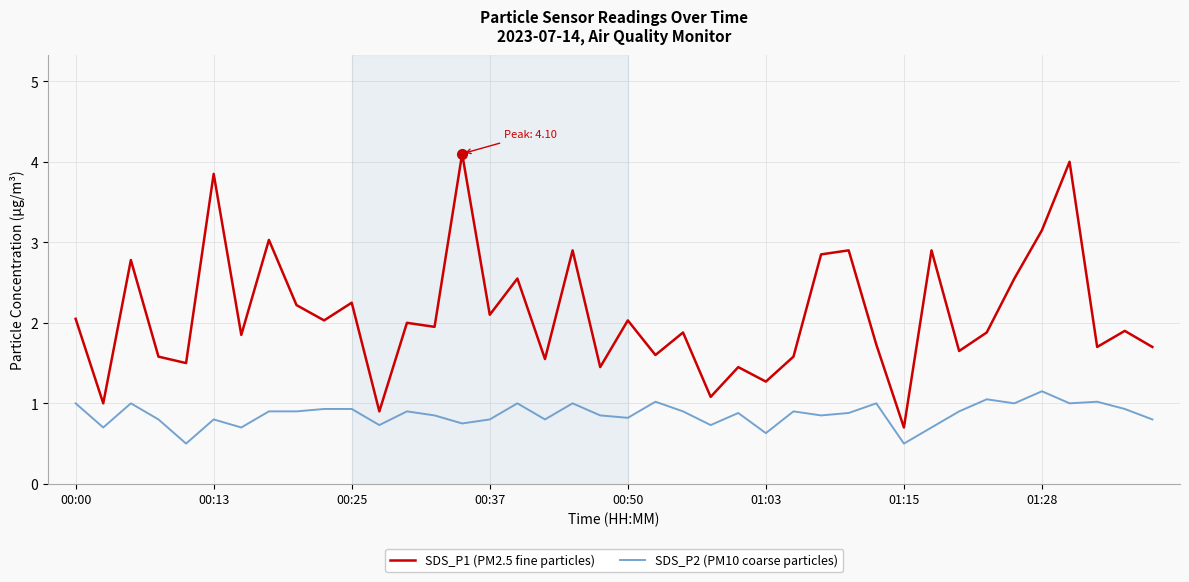

What is the smallest value displayed?

0.5